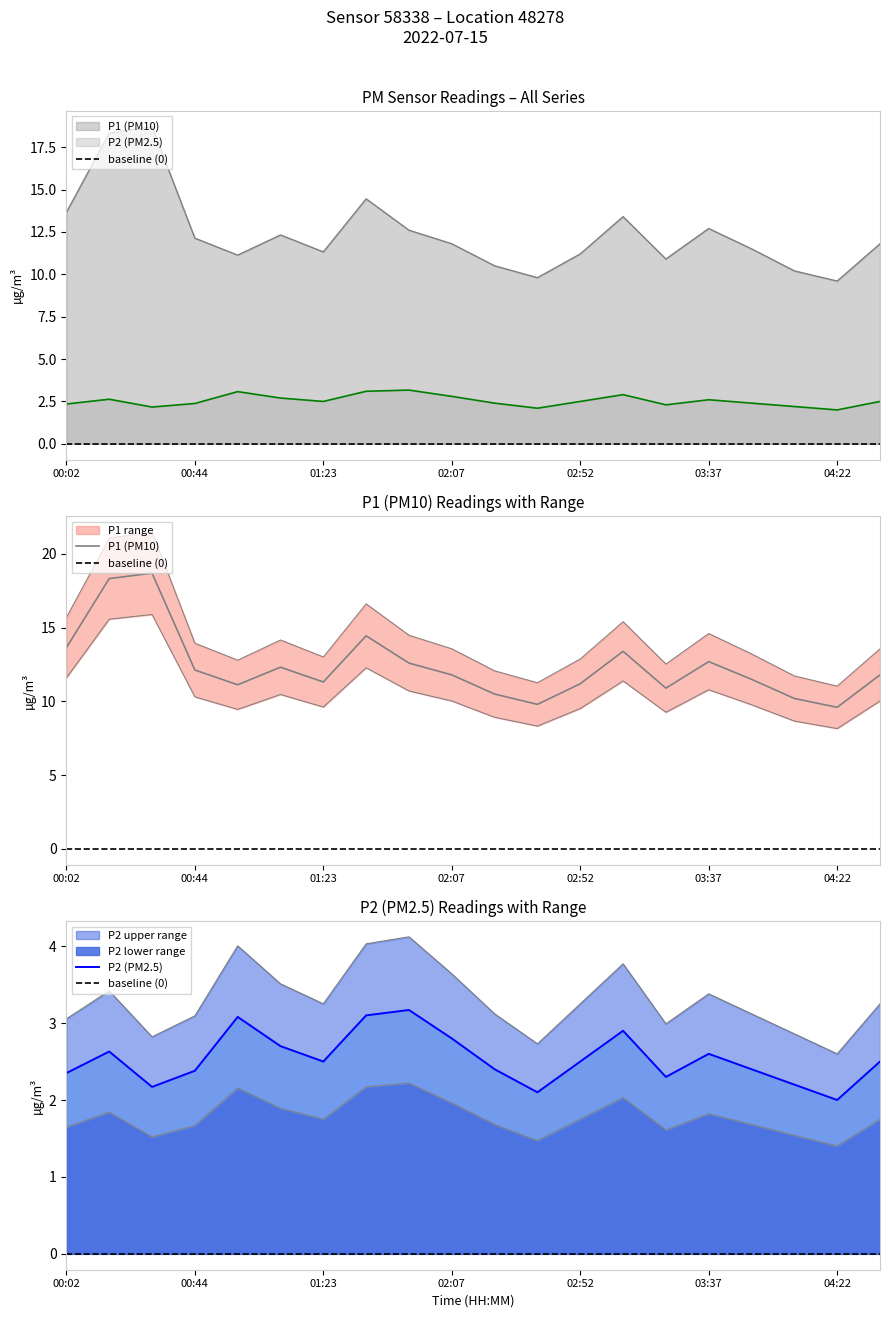

Is the value of P1 at 01:23 greater than the value of P2 at 01:37?

Yes